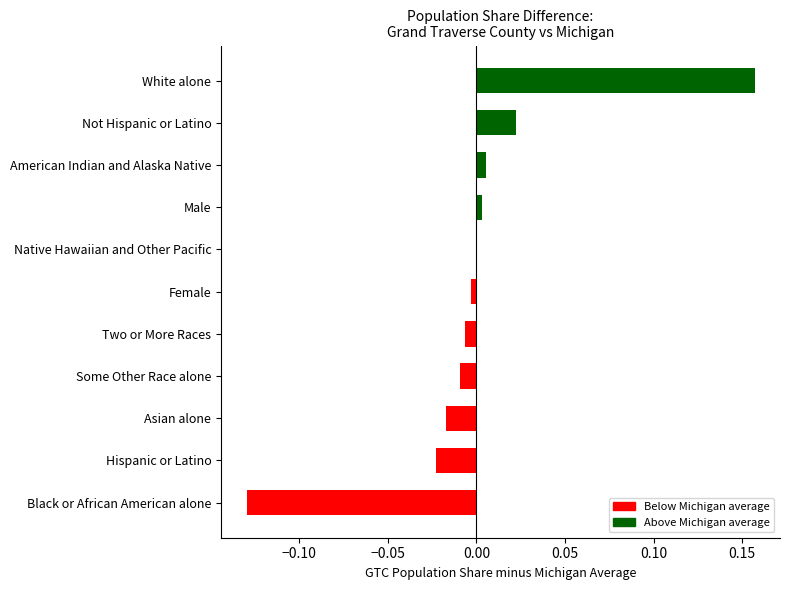

The value at American Indian and Alaska Native is 0.0. True or false?

True